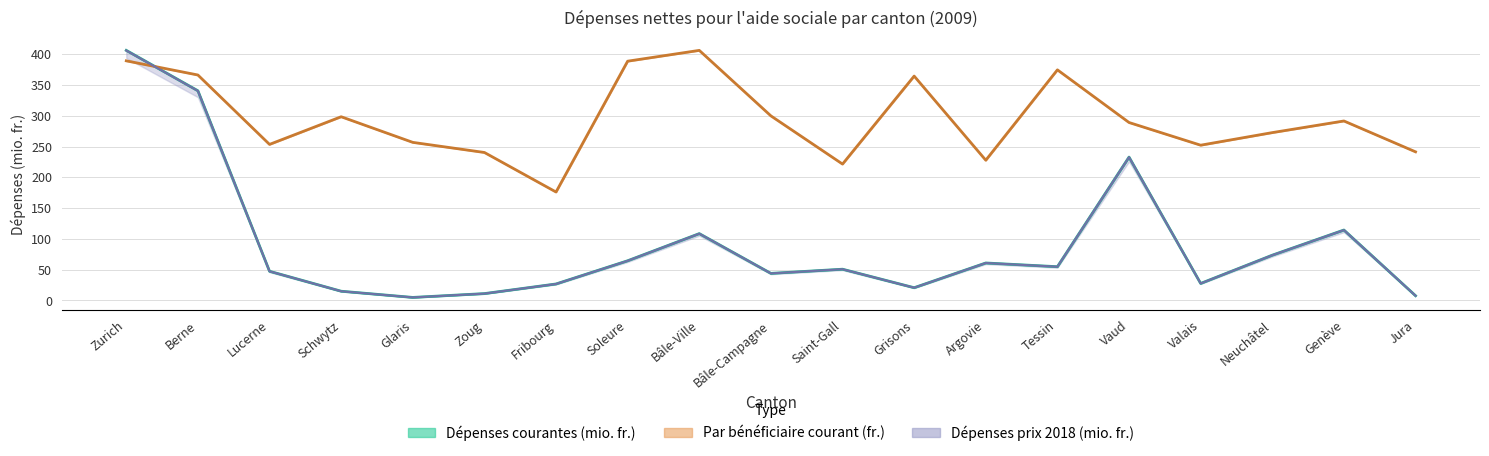

Which series has the widest spread of values?

Dépenses courantes (mio. fr.)